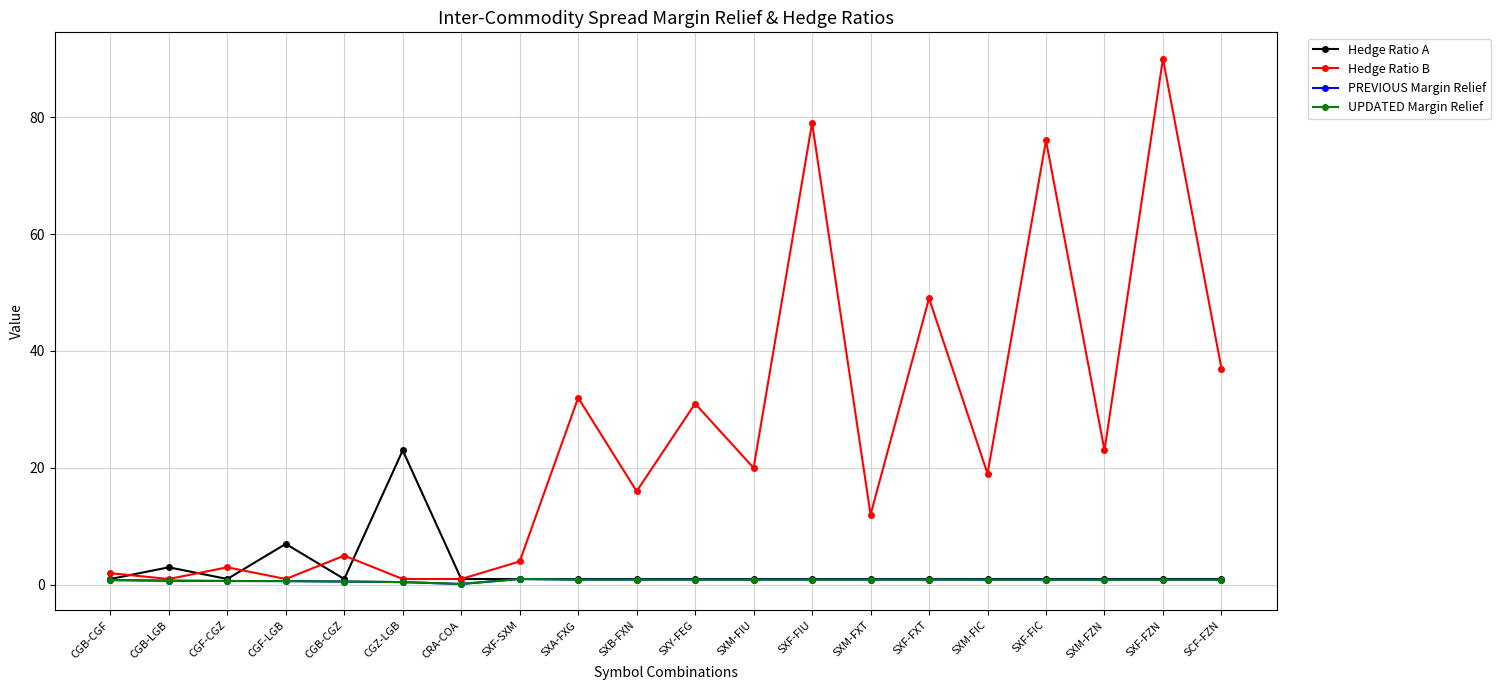

Where is the first local maximum for PREVIOUS Margin Relief?

SXF-SXM